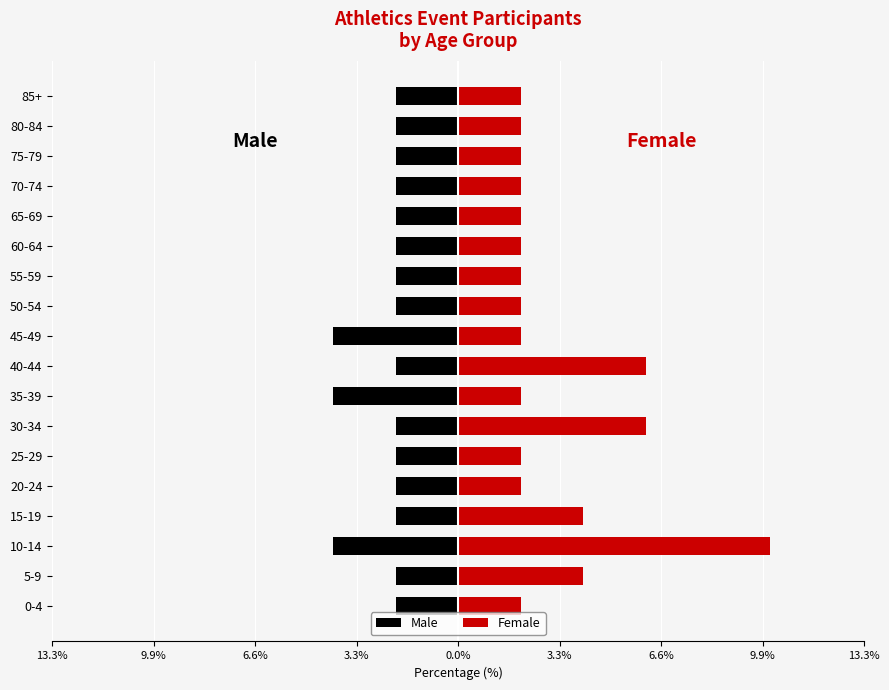

Reading left to right, what are all the values shown in this chart?

Male: -2.0	-2.0	-4.1	-2.0	-2.0	-2.0	-2.0	-4.1	-2.0	-4.1	-2.0	-2.0	-2.0	-2.0	-2.0	-2.0	-2.0	-2.0
Female: 2.0	4.1	10.2	4.1	2.0	2.0	6.1	2.0	6.1	2.0	2.0	2.0	2.0	2.0	2.0	2.0	2.0	2.0